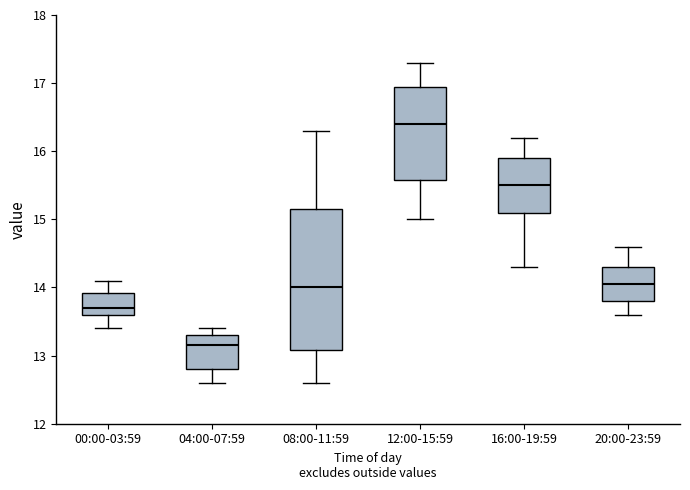

Where does the upper whisker of the box for 16:00-19:59 end on the y-axis? The values are not printed on the chart, so give them approximately, as read against the axis.

16.2